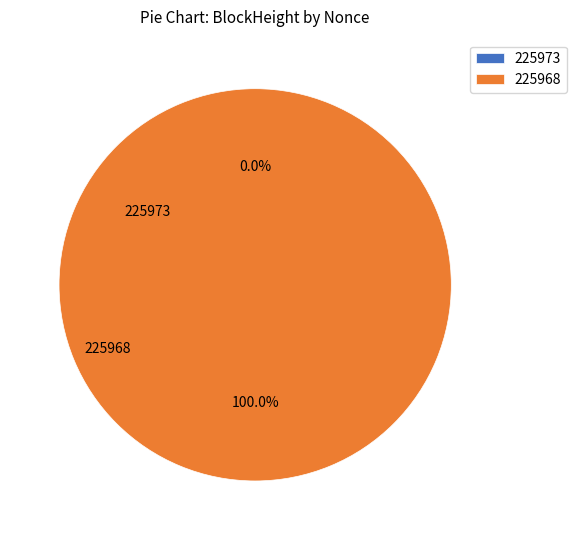

Is the sum of 225968 and 225973 greater than half?

Yes